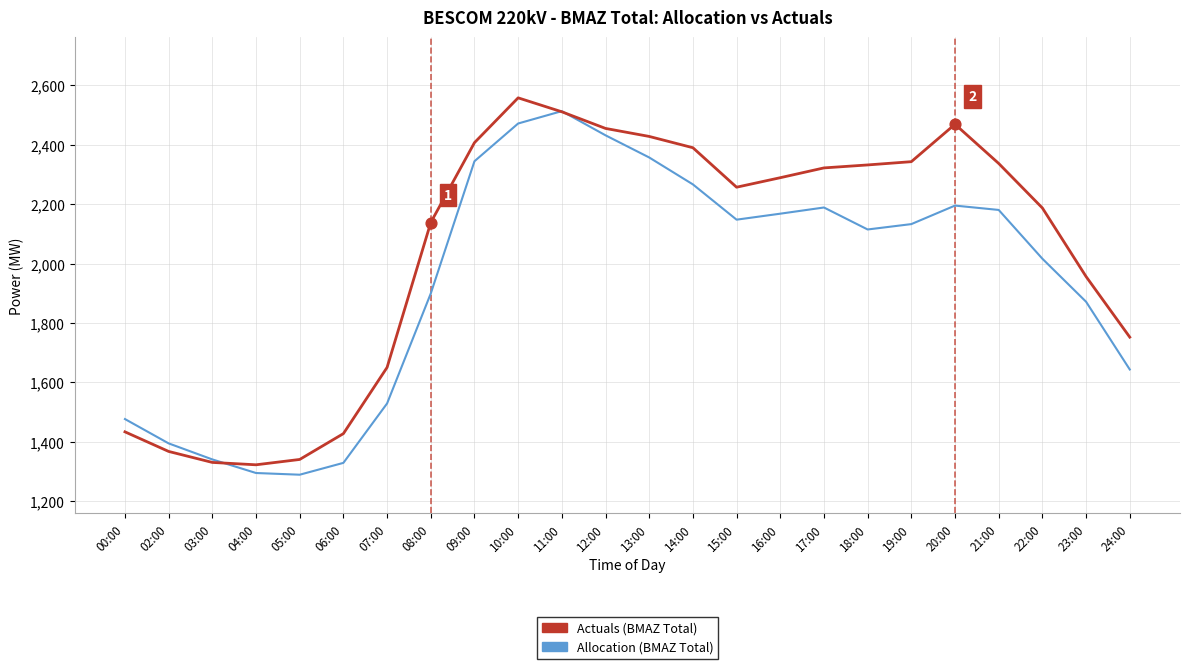

Is the value of Actuals (BMAZ Total) at 00:00 greater than the value of Allocation (BMAZ Total) at 13:00?

No